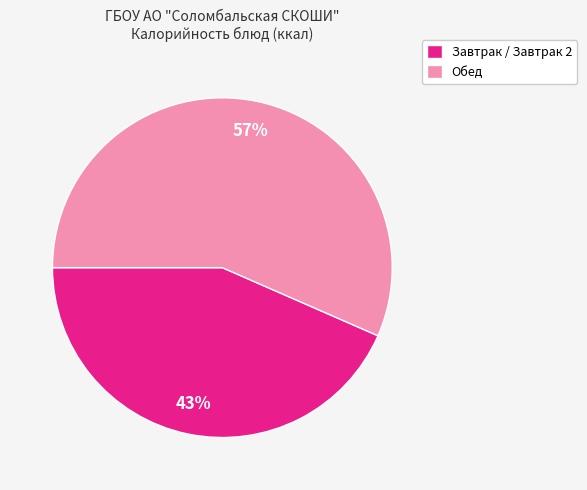

Is there a majority slice in this chart?

Yes